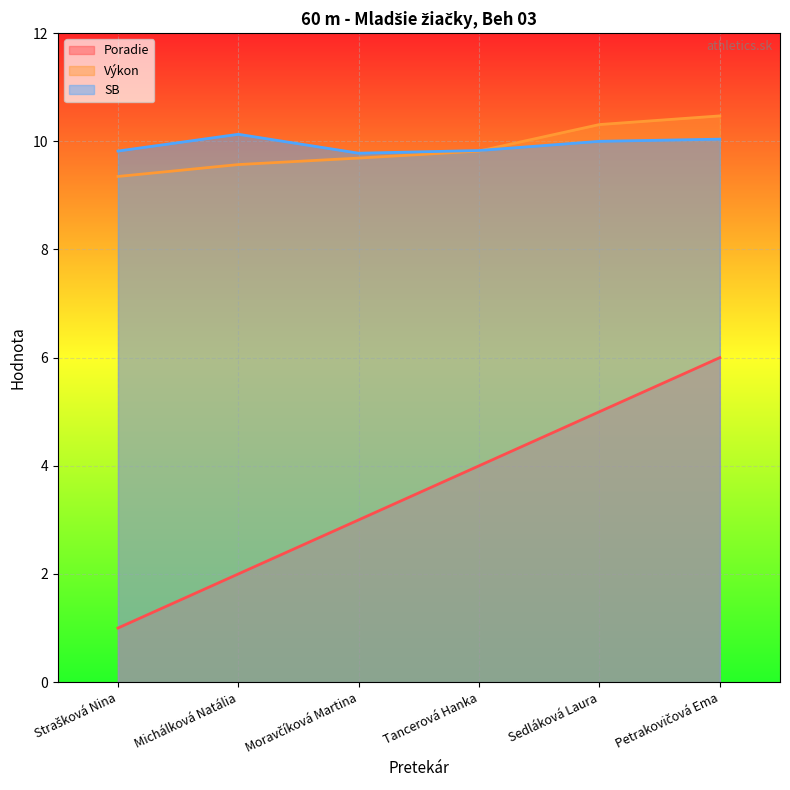

What is the difference between the Výkon values at Petrakovičová Ema and Tancerová Hanka?

0.7